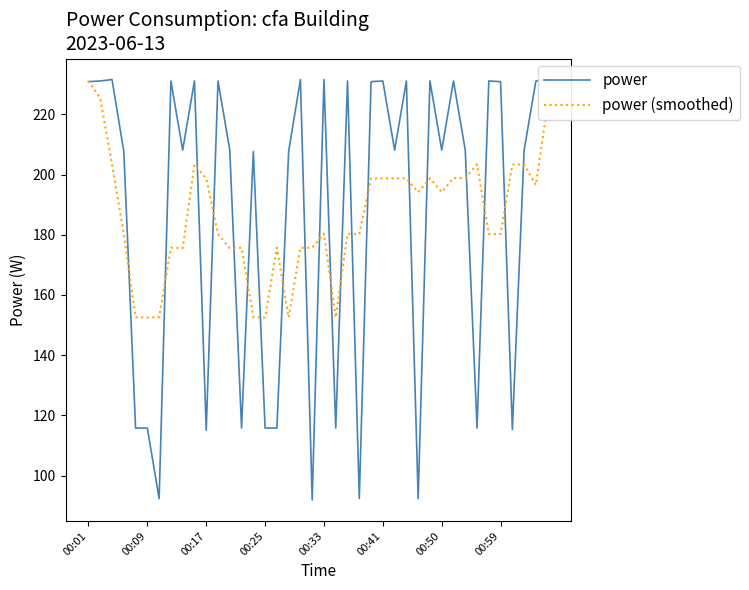

Which series has the largest total across all categories?

power